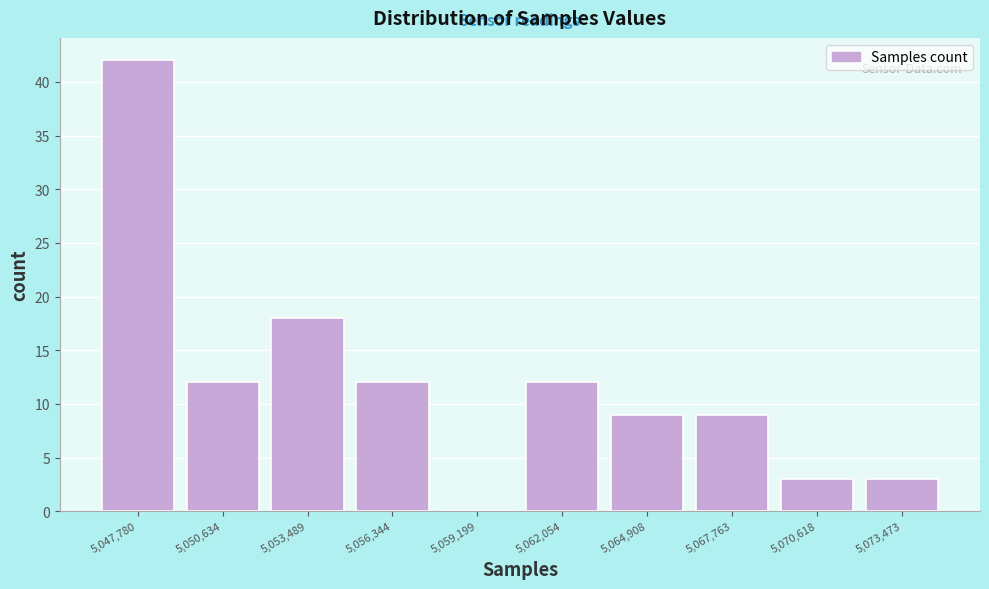

Reading right to left, transcribe all the data shown in this chart.

5,073,473=3	5,070,618=3	5,067,763=9	5,064,908=9	5,062,054=12	5,059,199=0	5,056,344=12	5,053,489=18	5,050,634=12	5,047,780=42